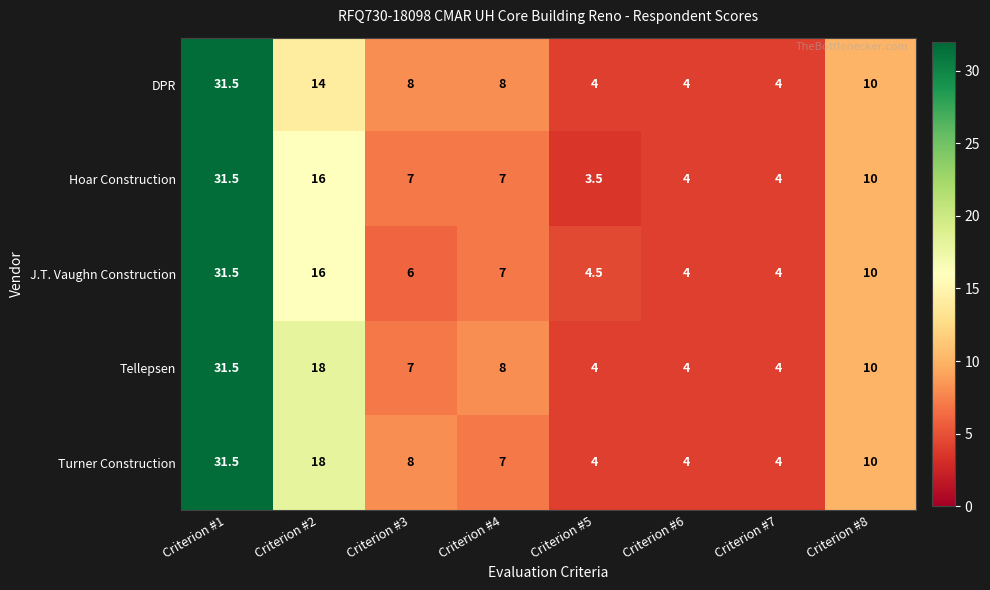

What is the total value across all series at Criterion #3?

36.0